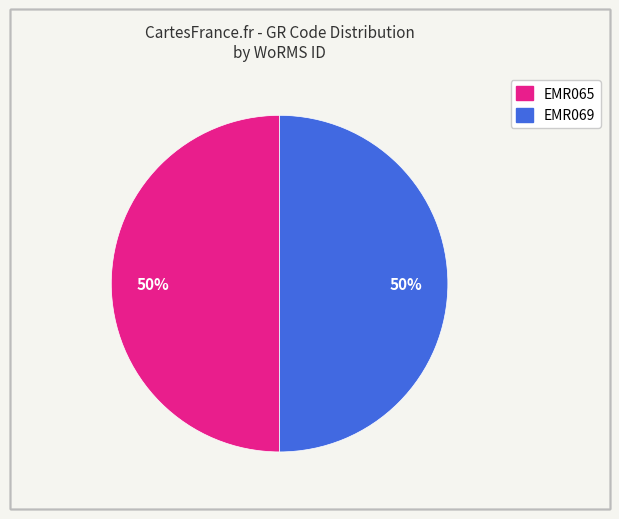

True or false: EMR069 accounts for 40% of the total.

False